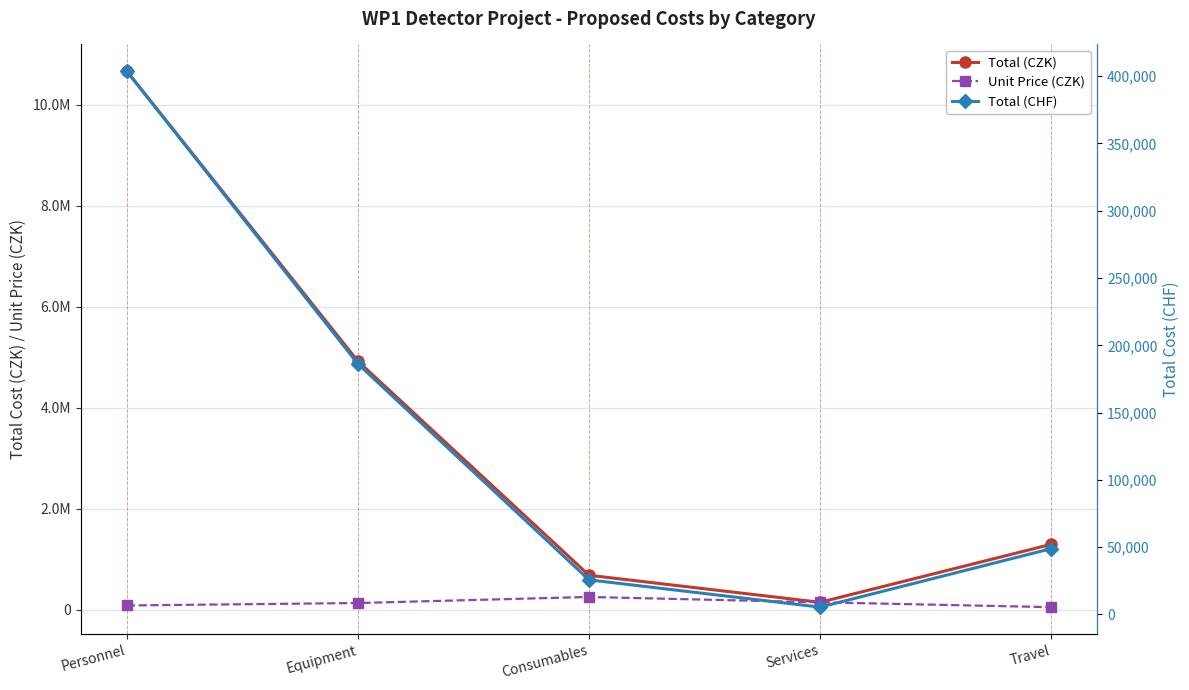

In Total (CZK), how many points are lower than both neighbors (excluding endpoints)?

1